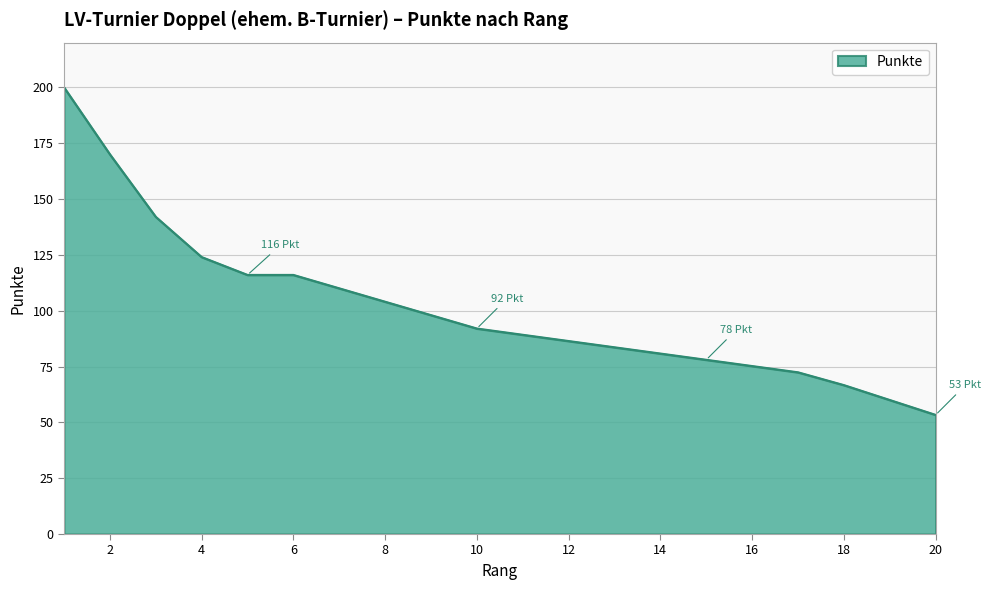

How many lines are shown in the chart?

1